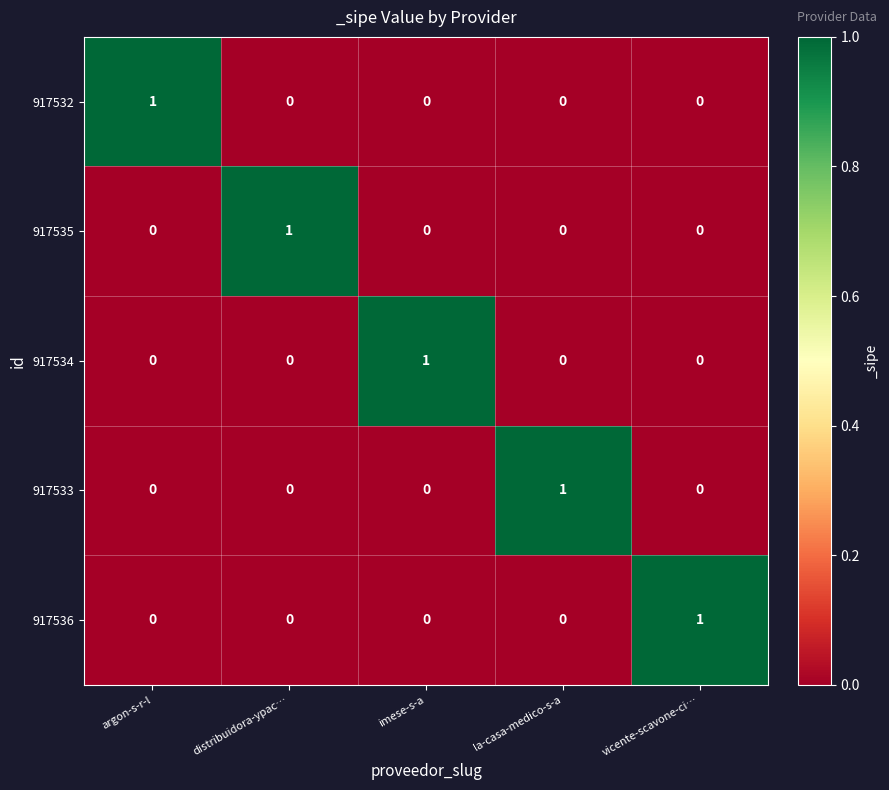

How many 917536 values are between 0 and 1?

5